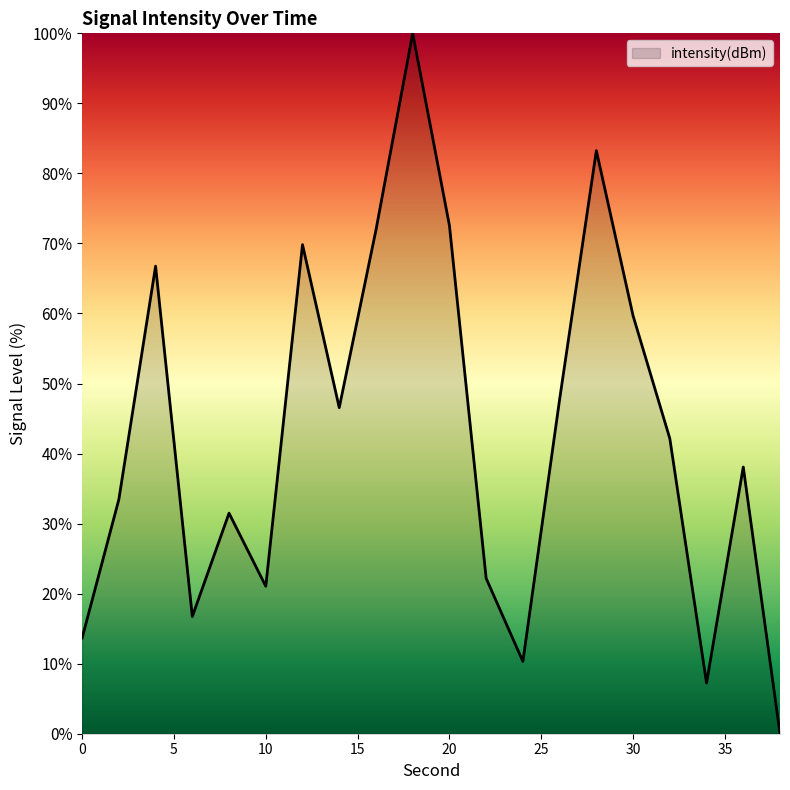

What is the greatest value displayed?

100.0